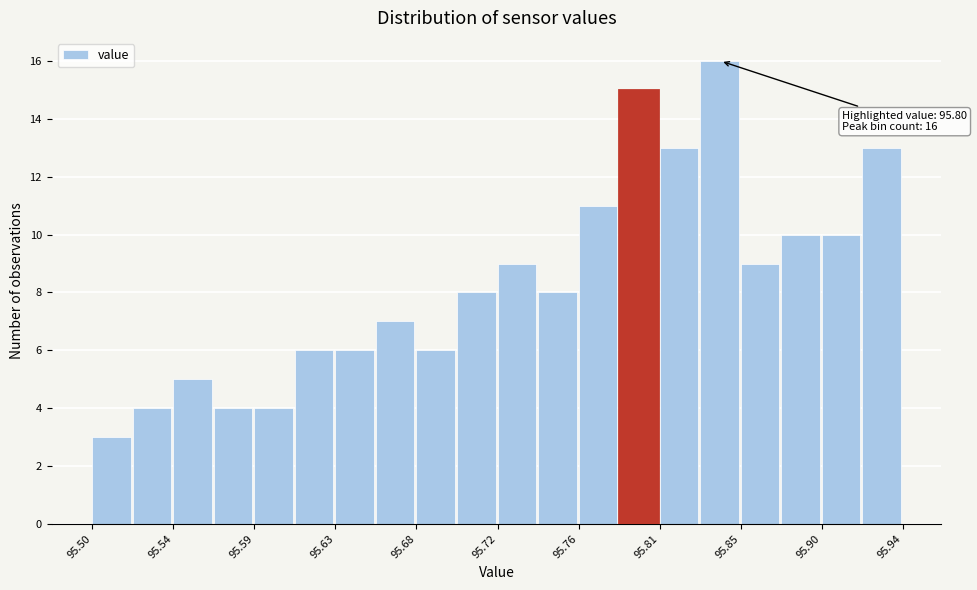

Which range on the x-axis has the tallest bar?

95.830 to 95.852